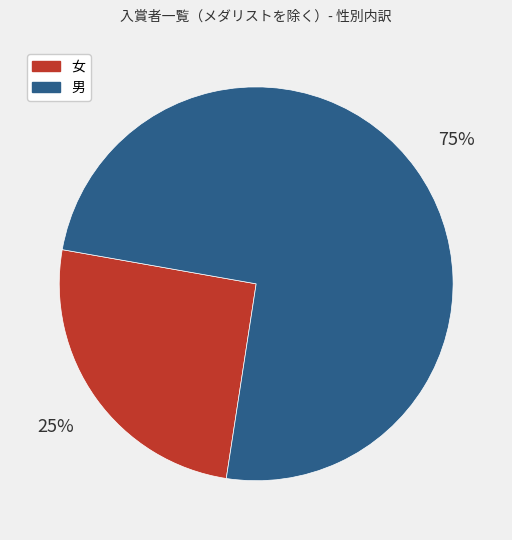

Count the number of slices in the pie.

2